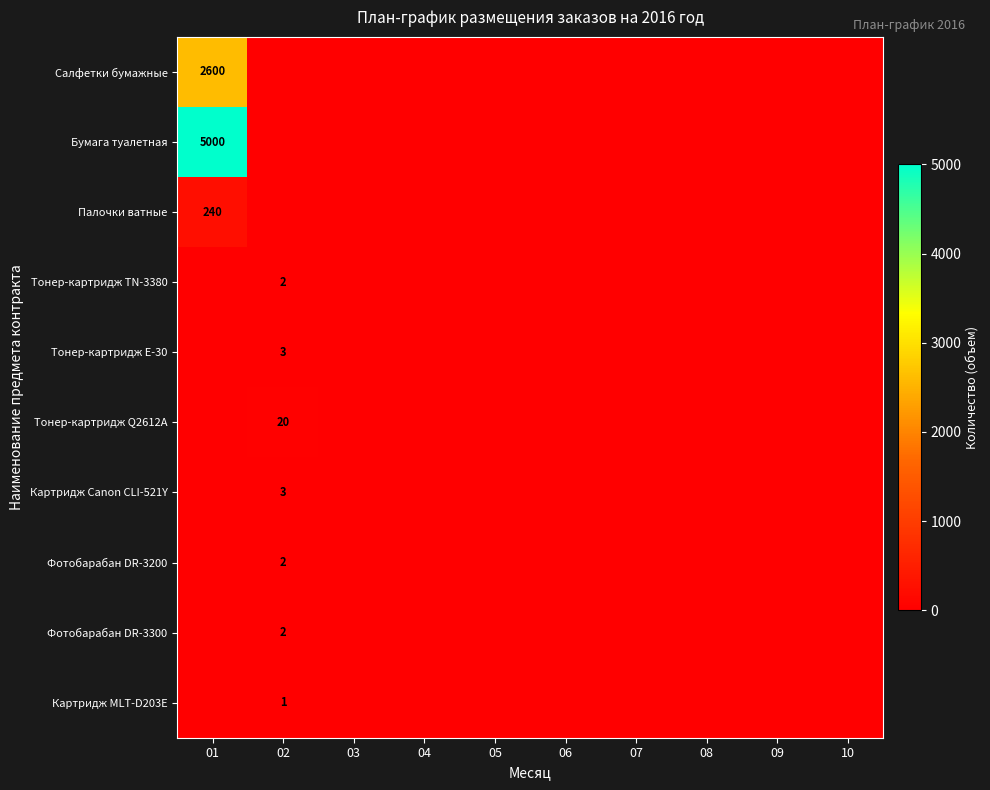

Is it true that Картридж Canon CLI-521Y equals 3 at 02?

True